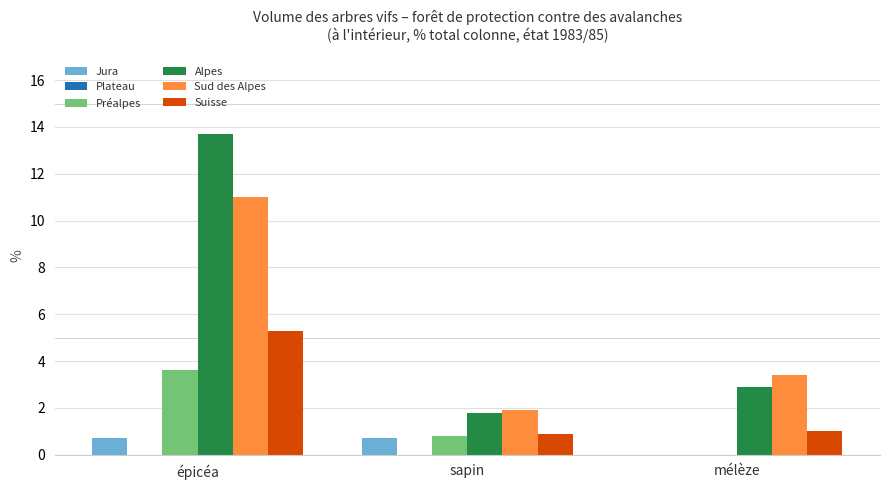

How many categories are shown in the chart?

3